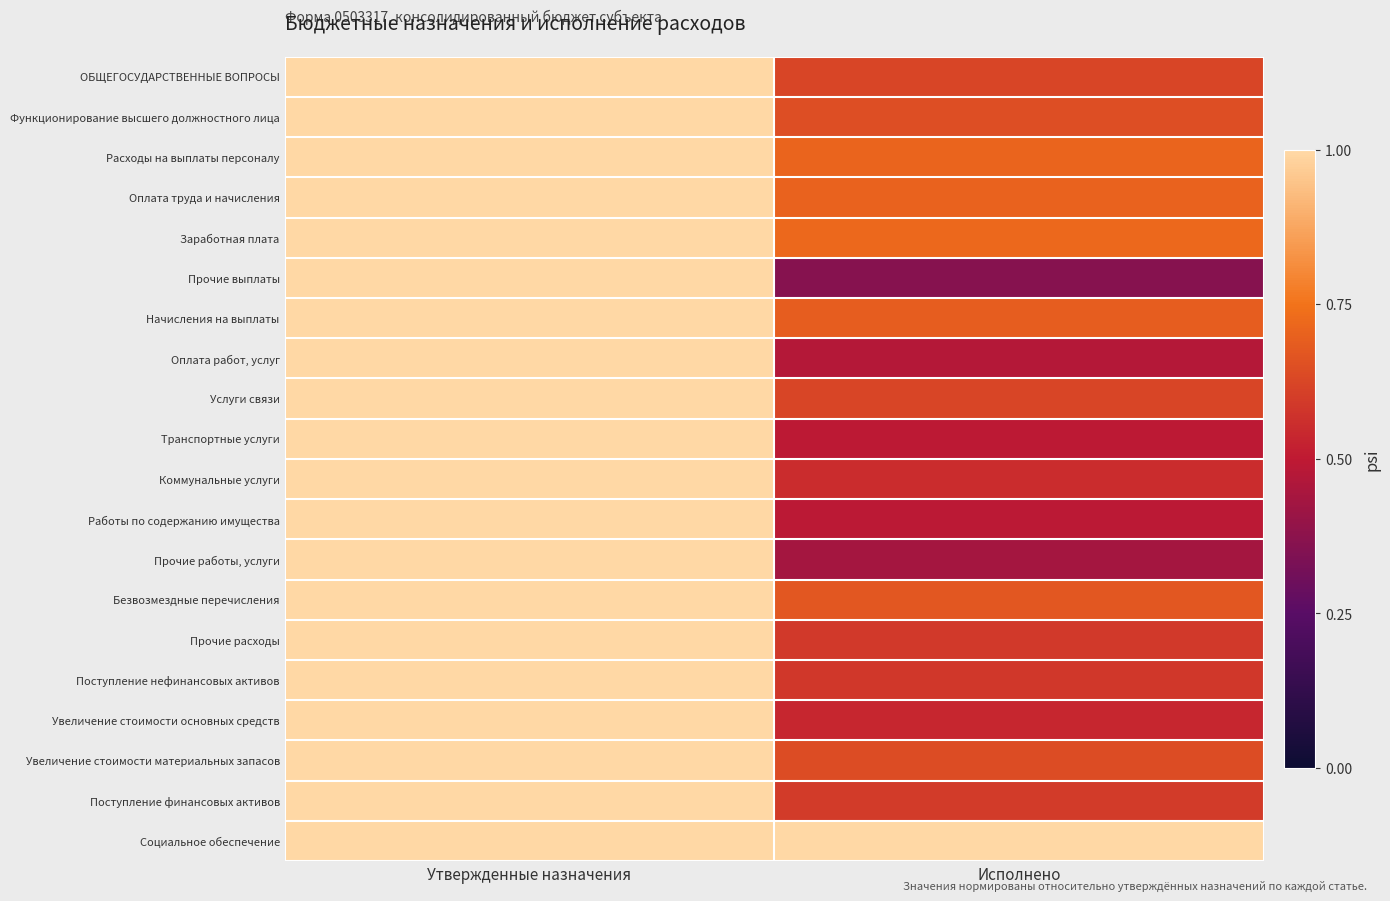

Rank the series at Утвержденные назначения from lowest to highest value.

ОБЩЕГОСУДАРСТВЕННЫЕ ВОПРОСЫ, Функционирование высшего должностного лица, Расходы на выплаты персоналу, Оплата труда и начисления, Заработная плата, Прочие выплаты, Начисления на выплаты, Оплата работ, услуг, Услуги связи, Транспортные услуги, Коммунальные услуги, Работы по содержанию имущества, Прочие работы, услуги, Безвозмездные перечисления, Прочие расходы, Поступление нефинансовых активов, Увеличение стоимости основных средств, Увеличение стоимости материальных запасов, Поступление финансовых активов, Социальное обеспечение